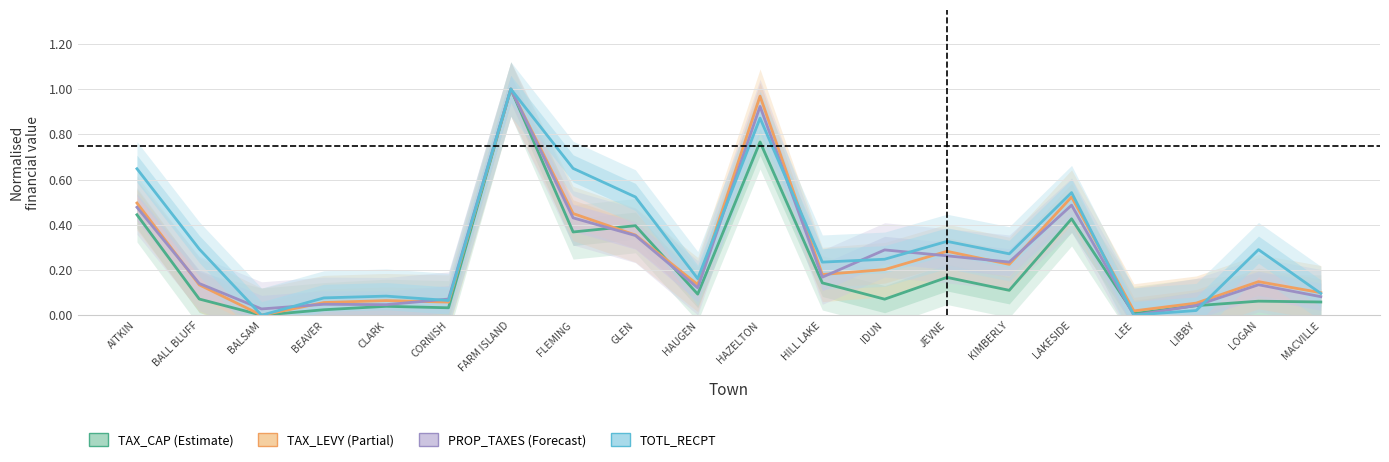

Is the value of PROP_TAXES at LOGAN greater than the value of TAX_LEVY at KIMBERLY?

No